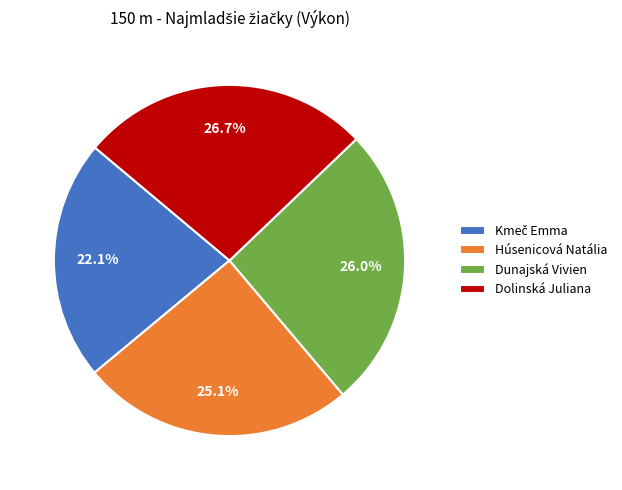

To the nearest percent, what portion does Dolinská Juliana represent?

27%